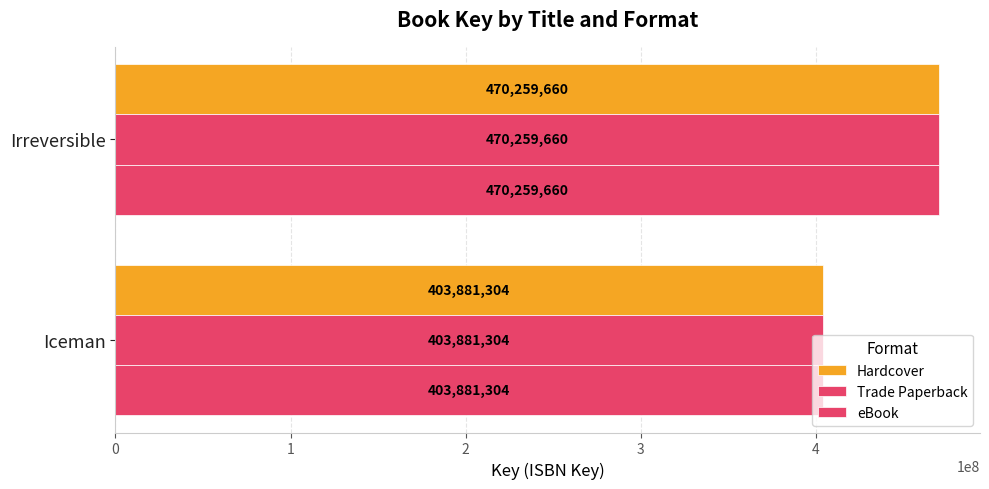

What is the value of the Trade Paperback bar at the 1st from the left?

470259660